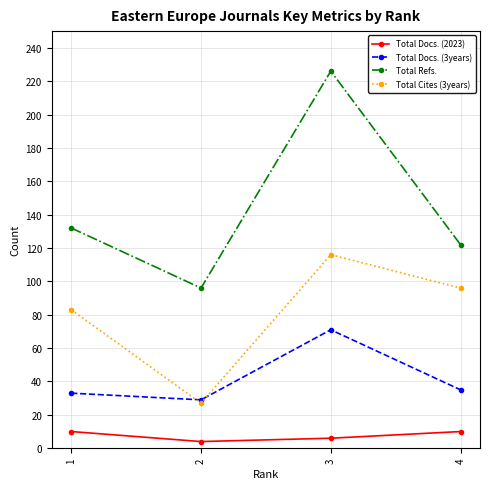

What is the value of the Total Docs. (3years) point at the 4th from the left?

35